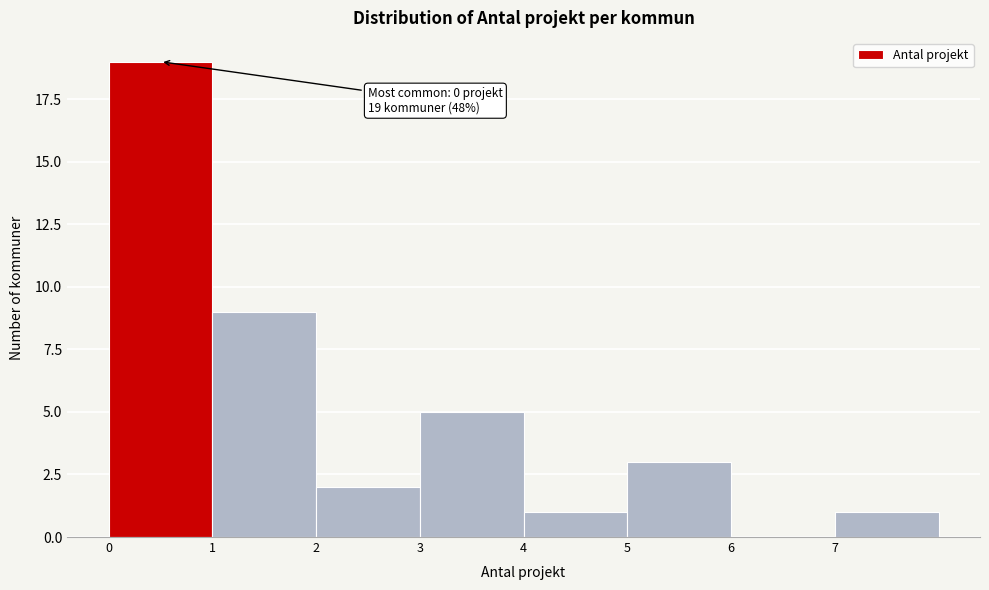

Which range on the x-axis has the tallest bar?

0 to 1